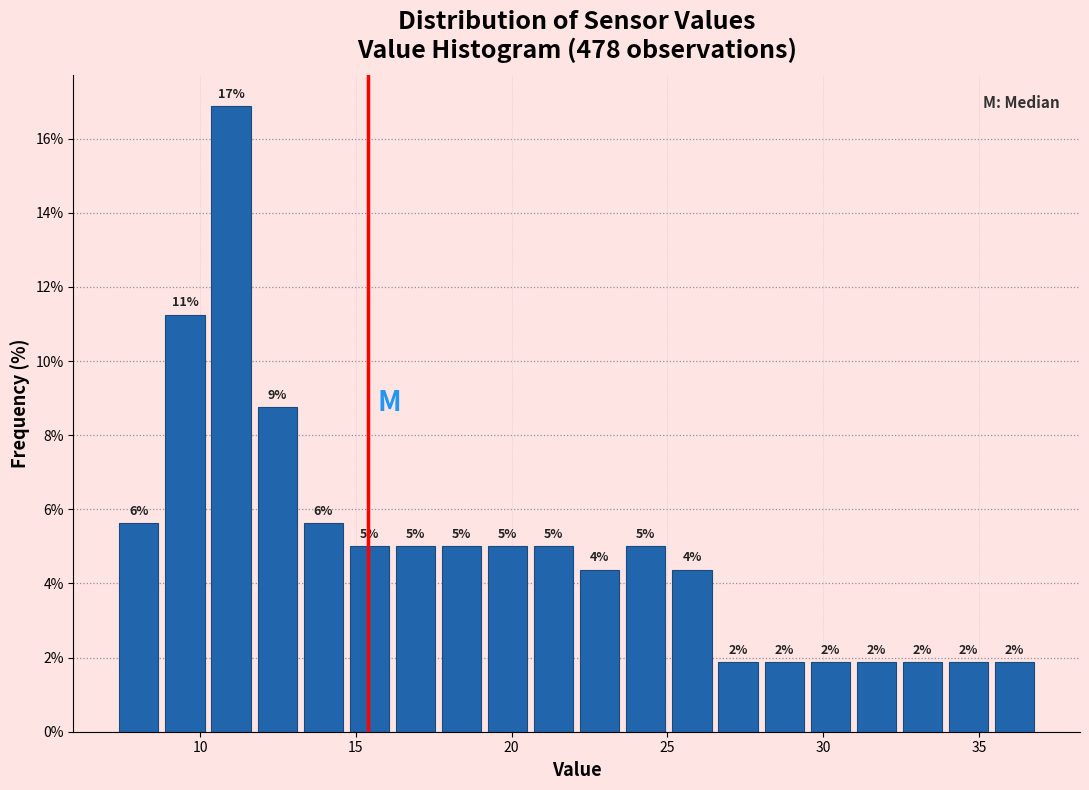

Read against the x-axis, roughly where is the centre of the tallest bar?

11.0